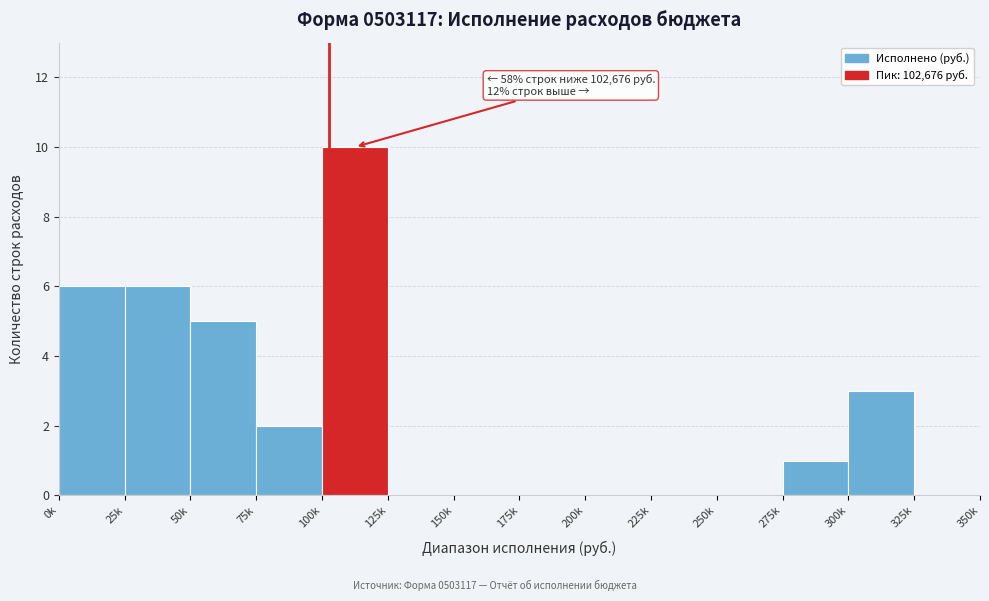

Reading right to left, transcribe all the data shown in this chart.

325k=0	300k=3	275k=1	250k=0	225k=0	200k=0	175k=0	150k=0	125k=0	100k=10	75k=2	50k=5	25k=6	0k=6